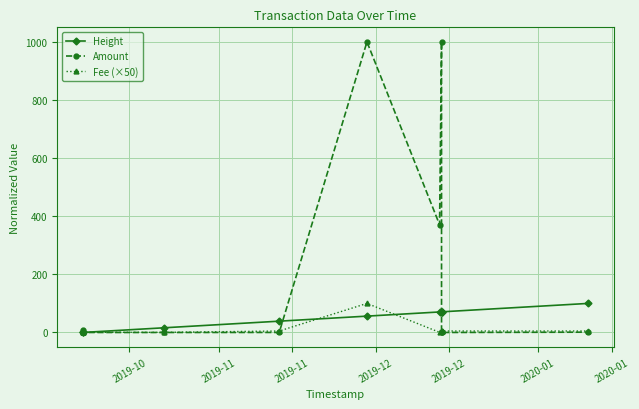

True or false: Fee (×50) and Height cross at least once.

True